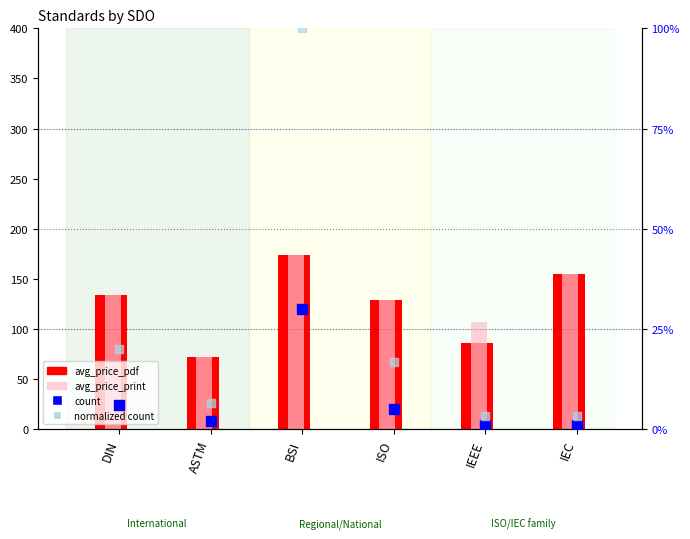

Which series has the largest total across all categories?

avg_price_print